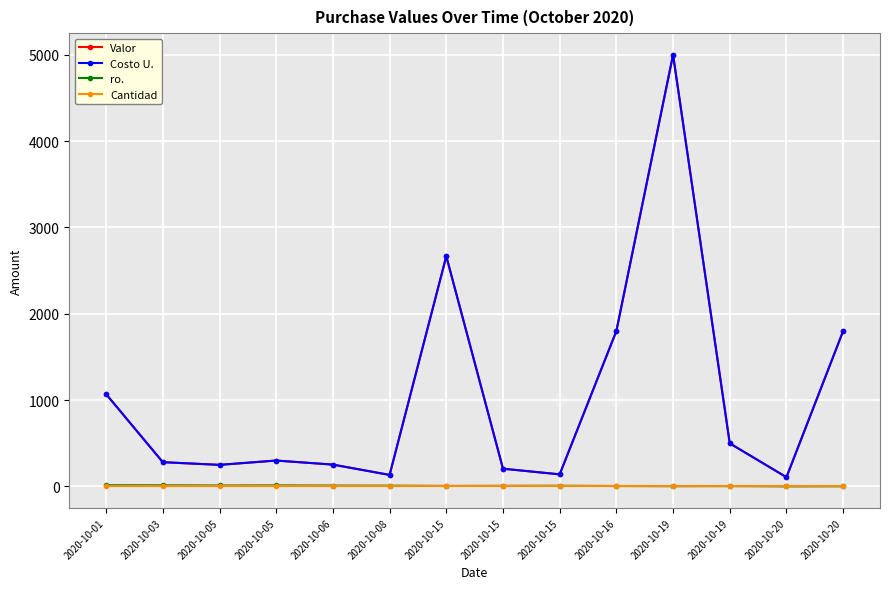

Reading right to left, extract all data points from this chart.

Valor: 1800.0	107.0	499.0	5000.0	1800.0	140.0	205.5	2666.5	133.5	253.0	300.0	250.0	281.0	1069.0
Costo U.: 1800.0	107.0	499.0	5000.0	1800.0	140.0	205.5	2666.5	133.5	253.0	300.0	250.0	281.0	1069.0
ro.: 2.0	1.0	4.0	3.0	5.0	8.0	7.0	6.0	9.0	10.0	12.0	11.0	13.0	14.0
Cantidad: 1.0	1.0	1.0	1.0	1.0	1.0	1.0	1.0	1.0	1.0	1.0	1.0	1.0	1.0